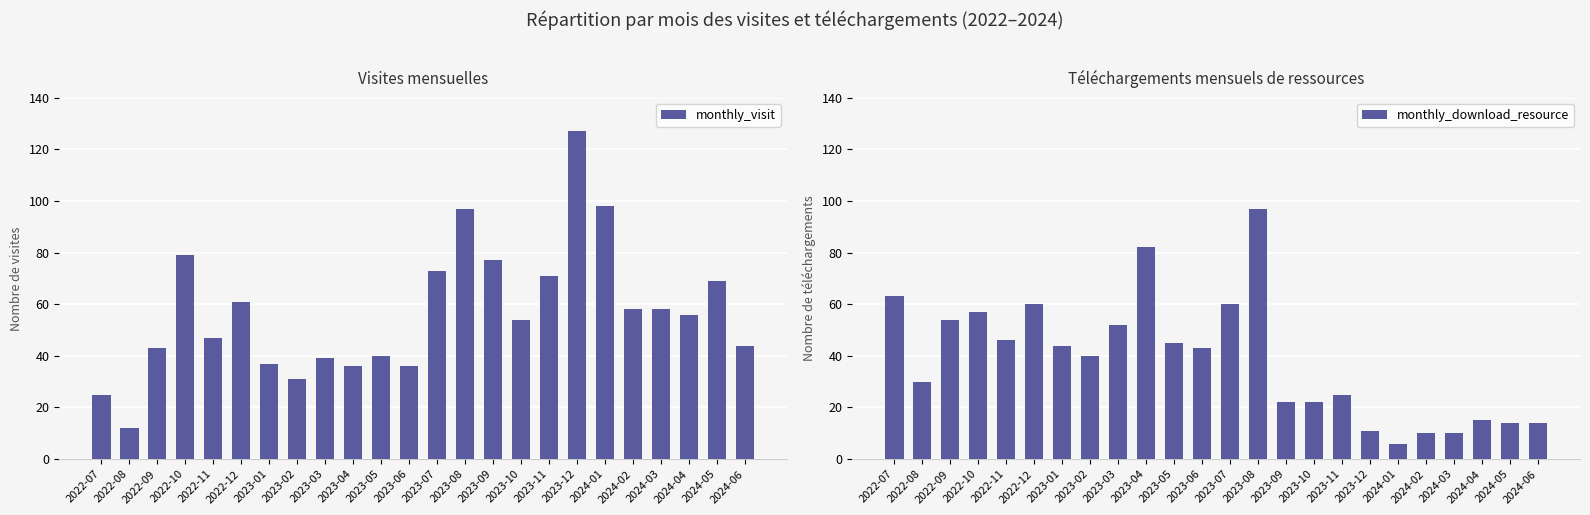

What is the minimum value for monthly_visit?

12